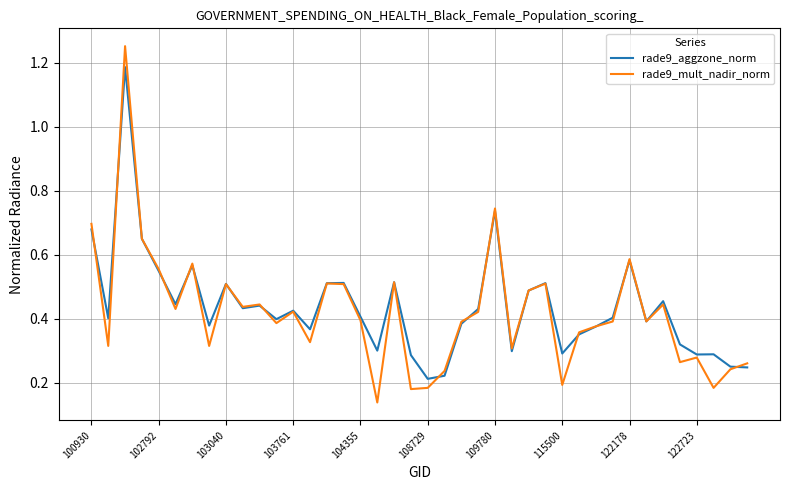

Which series has the largest range (max minus min)?

rade9_mult_nadir_norm